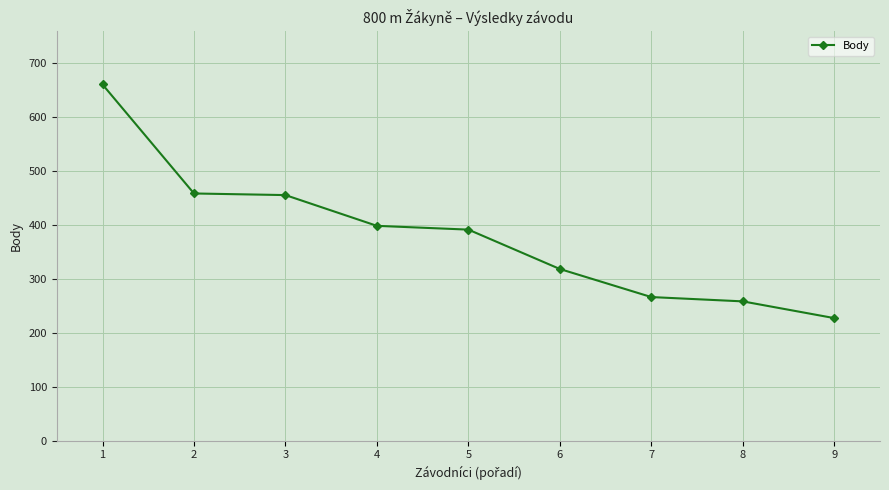

What is the smallest value displayed?

227